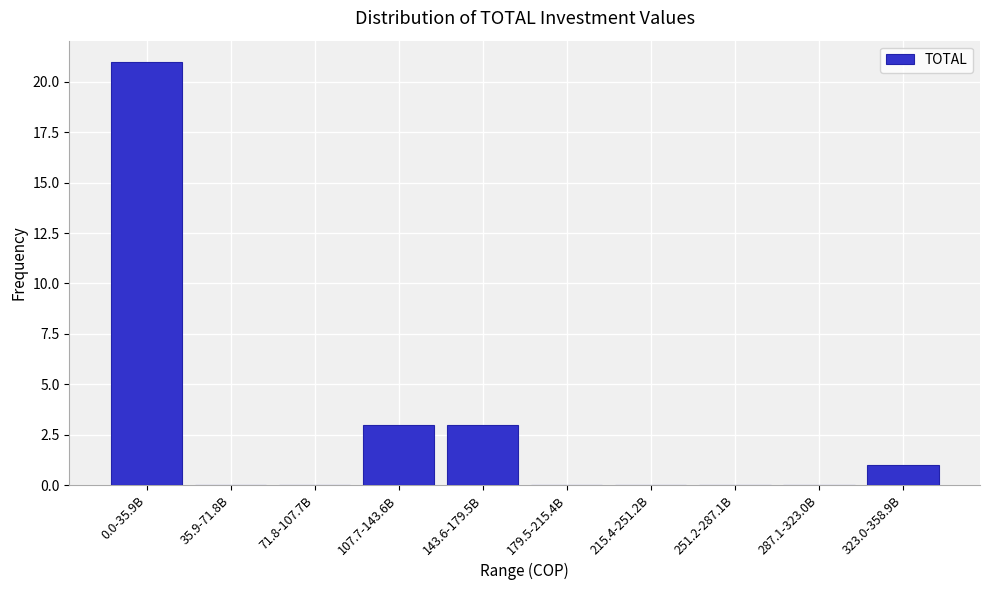

Reading left to right, what are all the values shown in this chart?

0.0-35.9B=21	35.9-71.8B=0	71.8-107.7B=0	107.7-143.6B=3	143.6-179.5B=3	179.5-215.4B=0	215.4-251.2B=0	251.2-287.1B=0	287.1-323.0B=0	323.0-358.9B=1